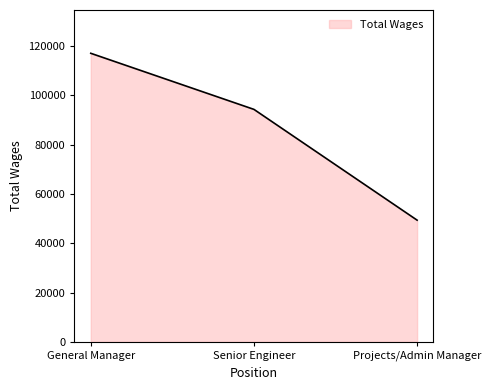

Is it true that the value at Senior Engineer is 94354?

True